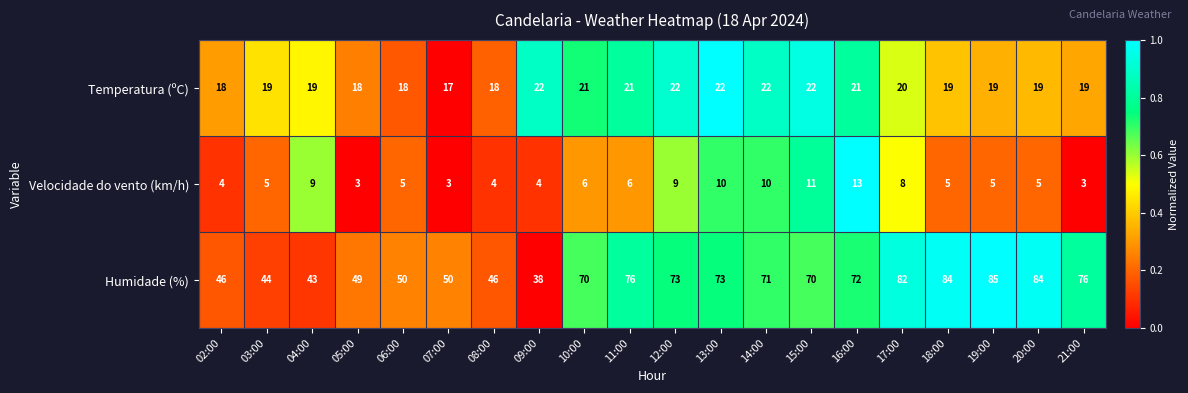

What is the greatest value displayed?

85